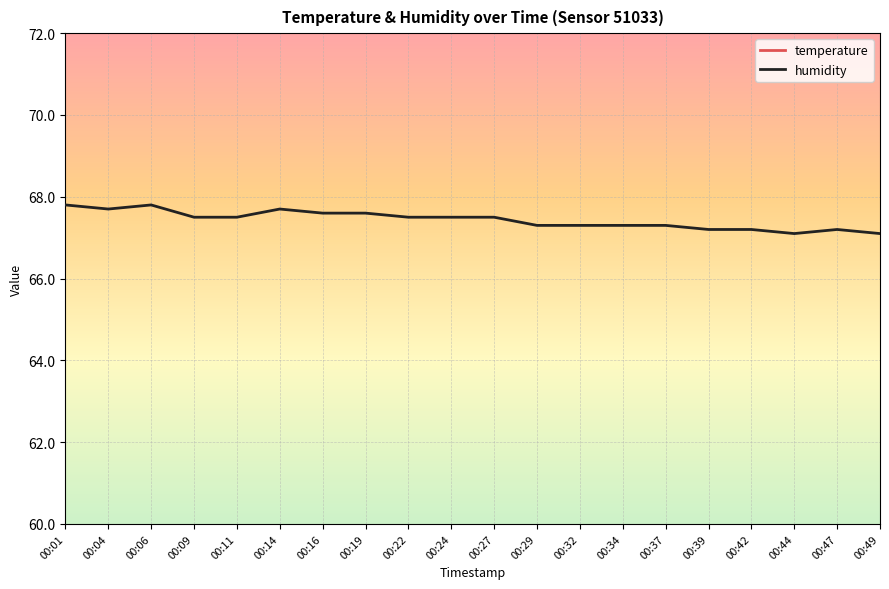

How many temperature values are between 24 and 25?

20